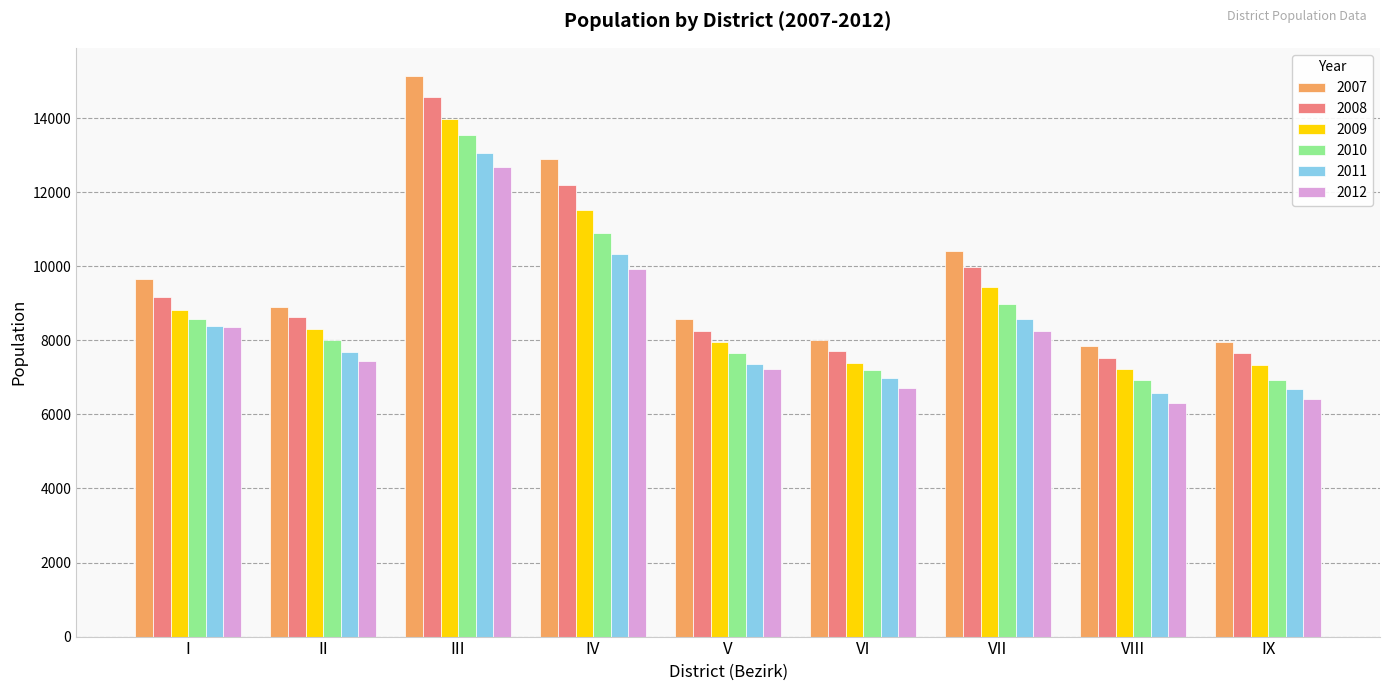

How many data points in 2011 are less than 7681?

4